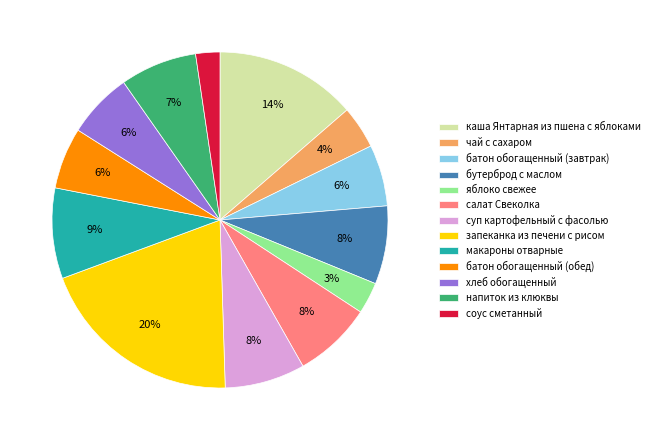

The напиток из клюквы slice represents 14% of the pie. True or false?

False